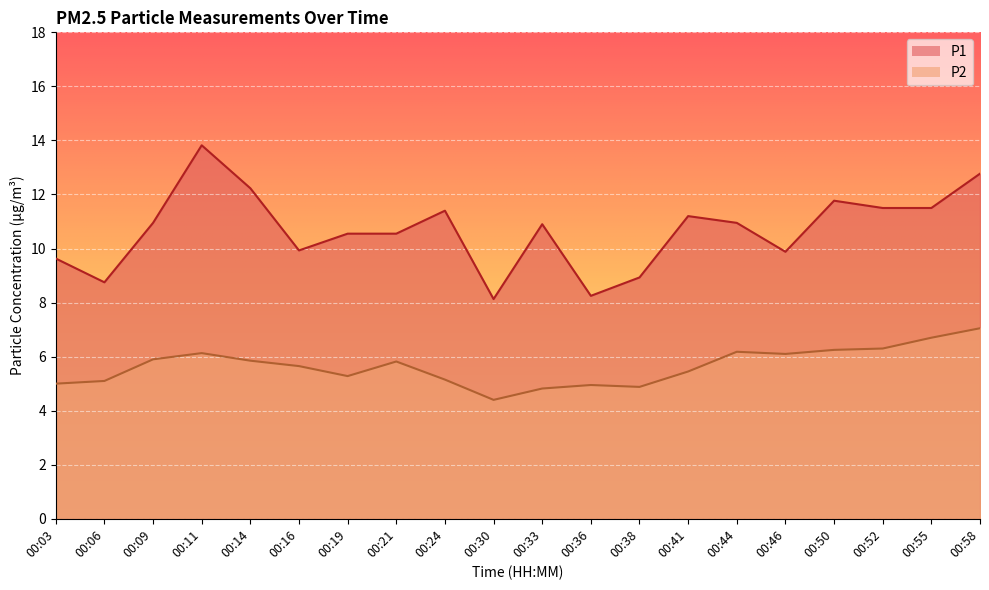

True or false: P1 and P2 intersect in this chart.

False